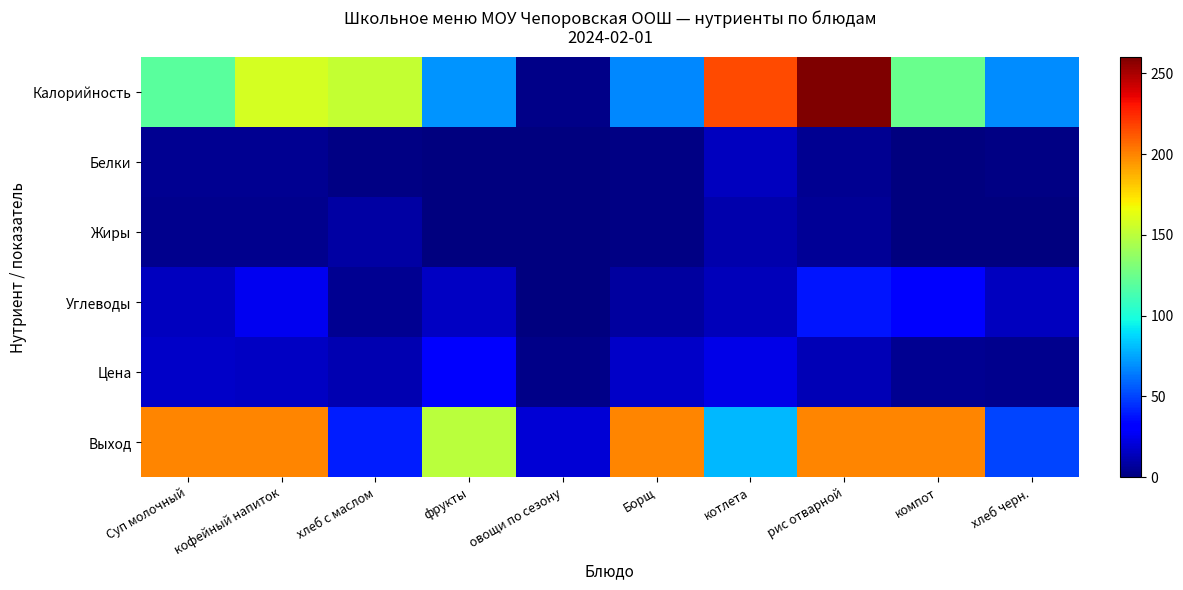

What is the maximum value shown in the chart?

260.0